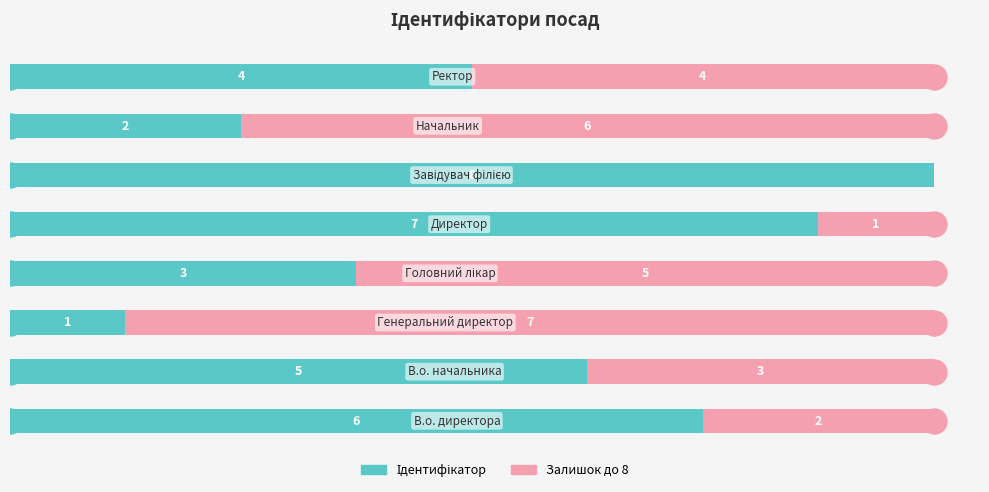

Rank the series by their maximum value, from highest to lowest.

Ідентифікатор, Залишок до 8